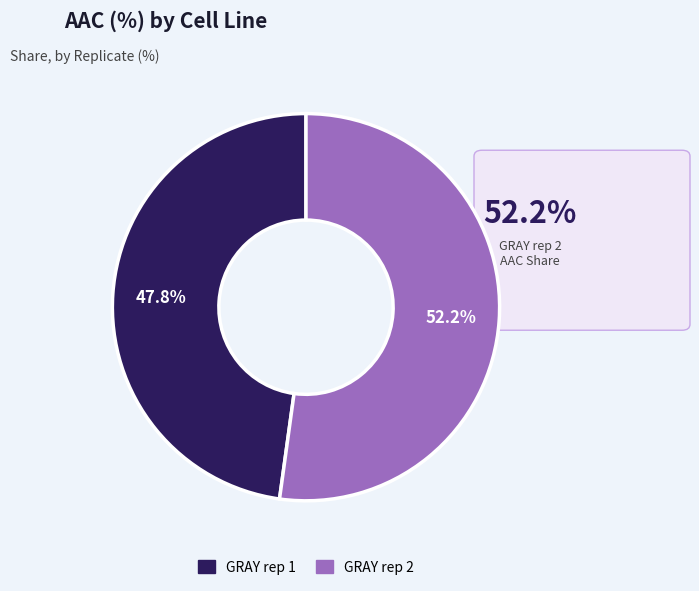

Which slice is the smallest?

GRAY rep 1